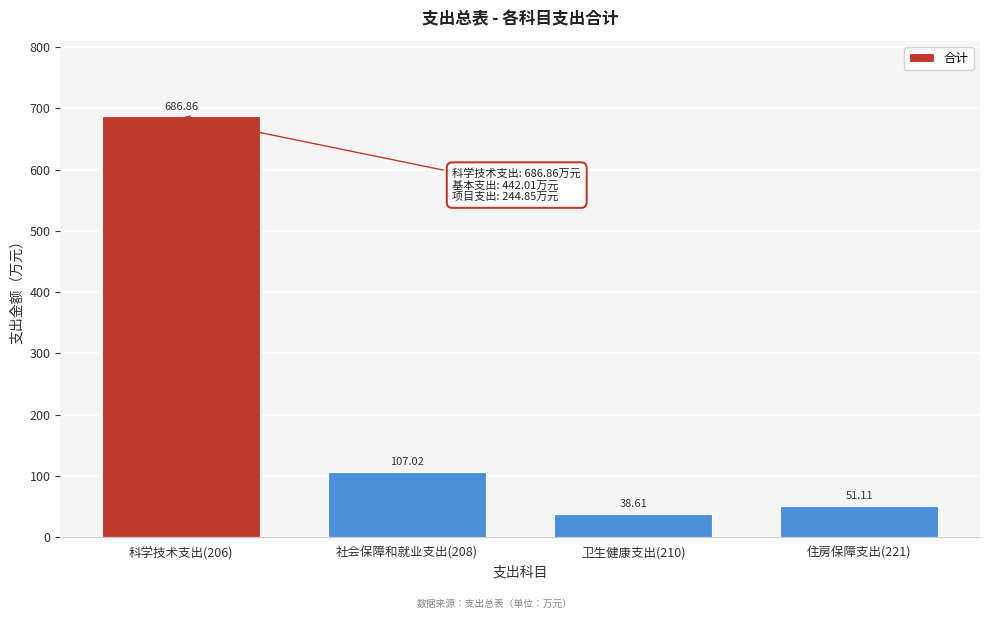

Rank the categories by value from lowest to highest.

卫生健康支出(210), 住房保障支出(221), 社会保障和就业支出(208), 科学技术支出(206)